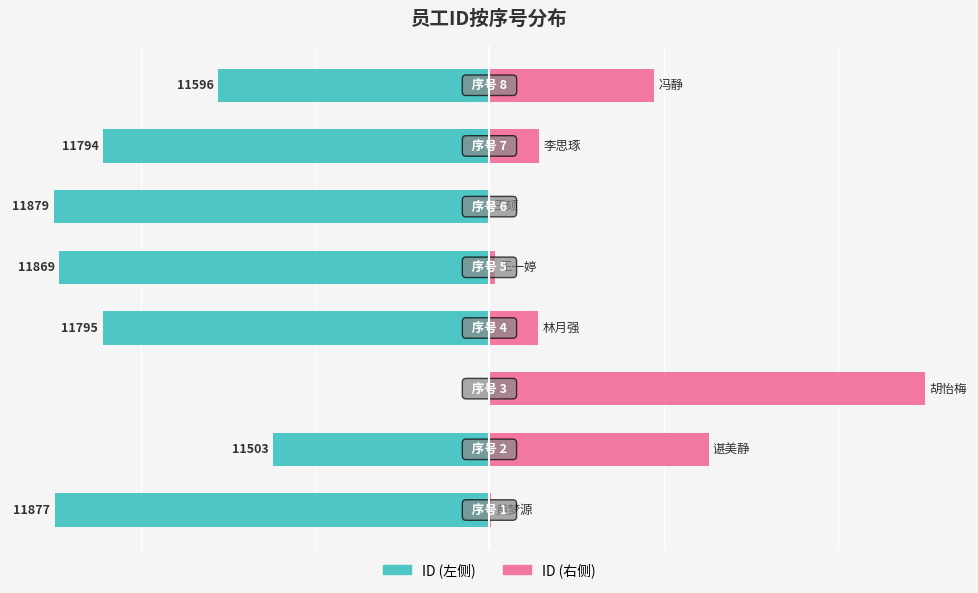

At 2, list the series in order from smallest to largest.

ID (左侧), ID (右侧)